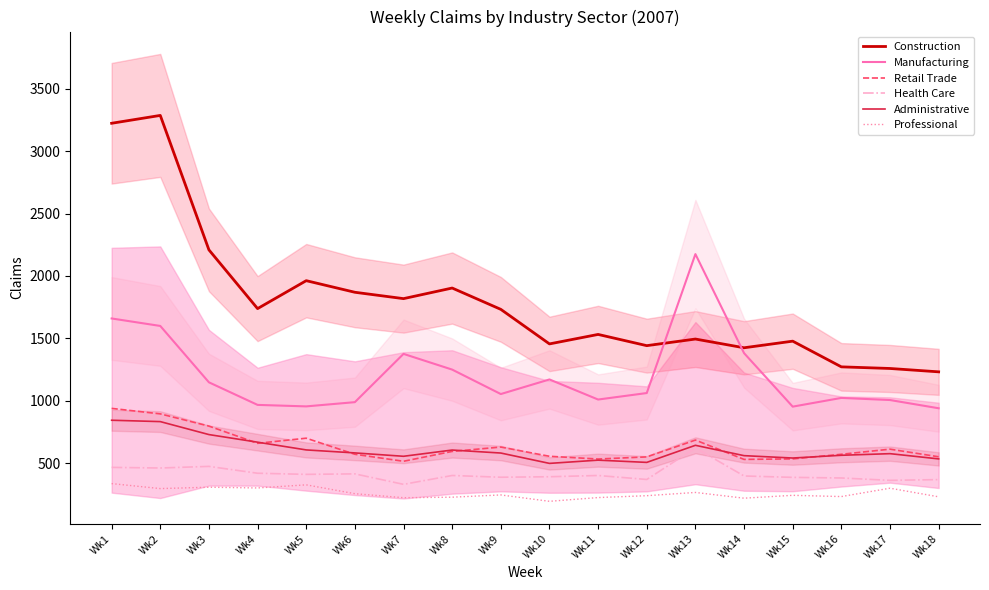

What is the value of the Retail Trade point at the 6th from the left?

570